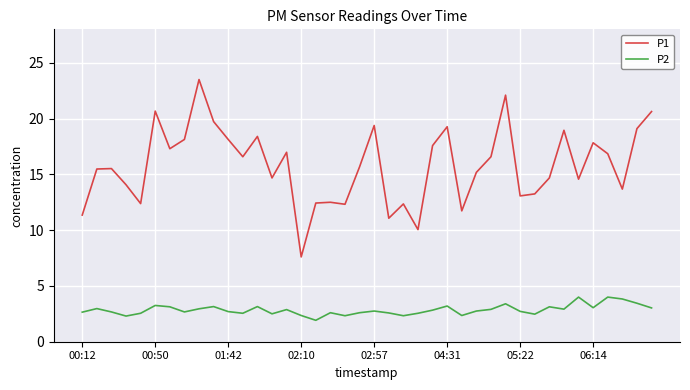

What is the smallest value displayed?

1.9